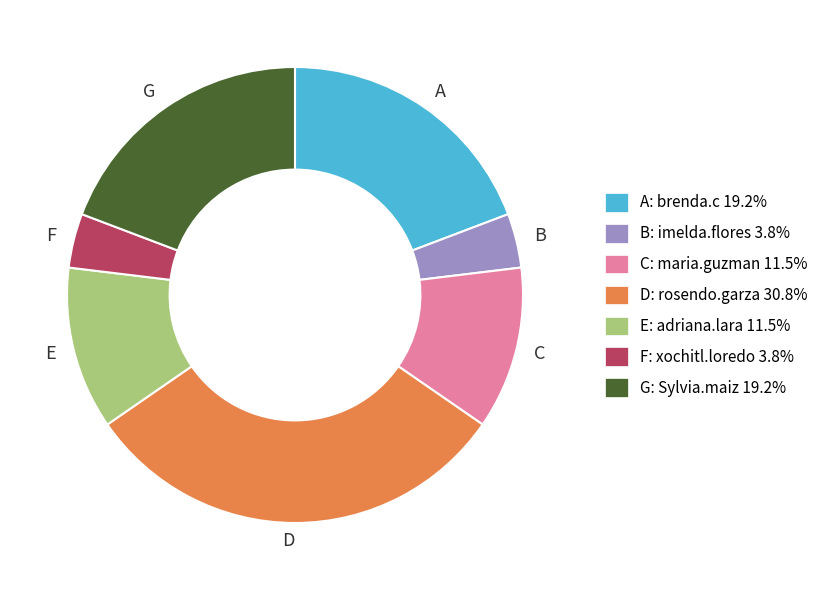

Is there a majority slice in this chart?

No